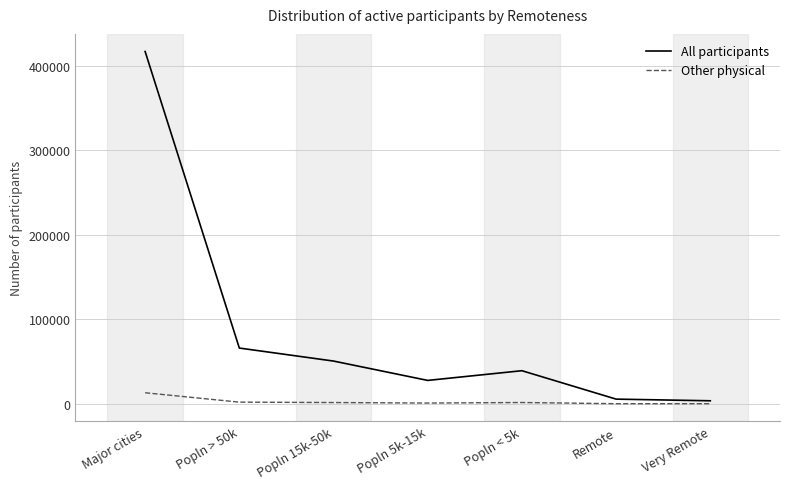

What is the sum of all Other physical values?

19960